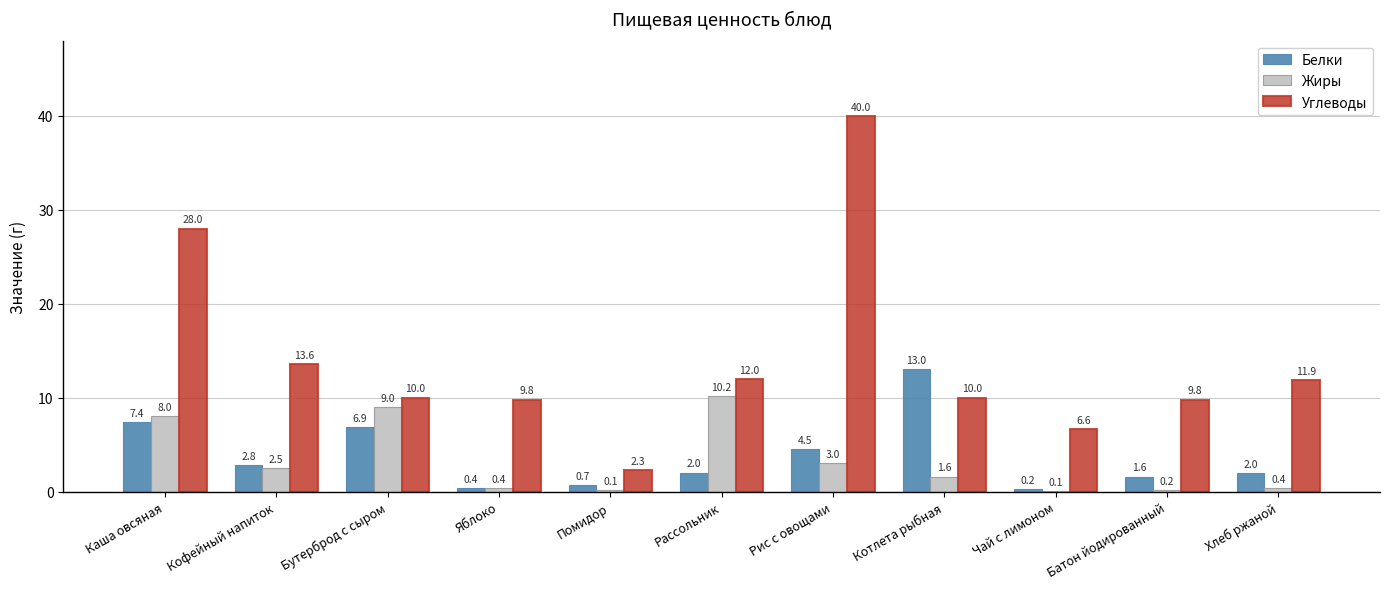

What is the total value across all series at Хлеб ржаной?

14.3